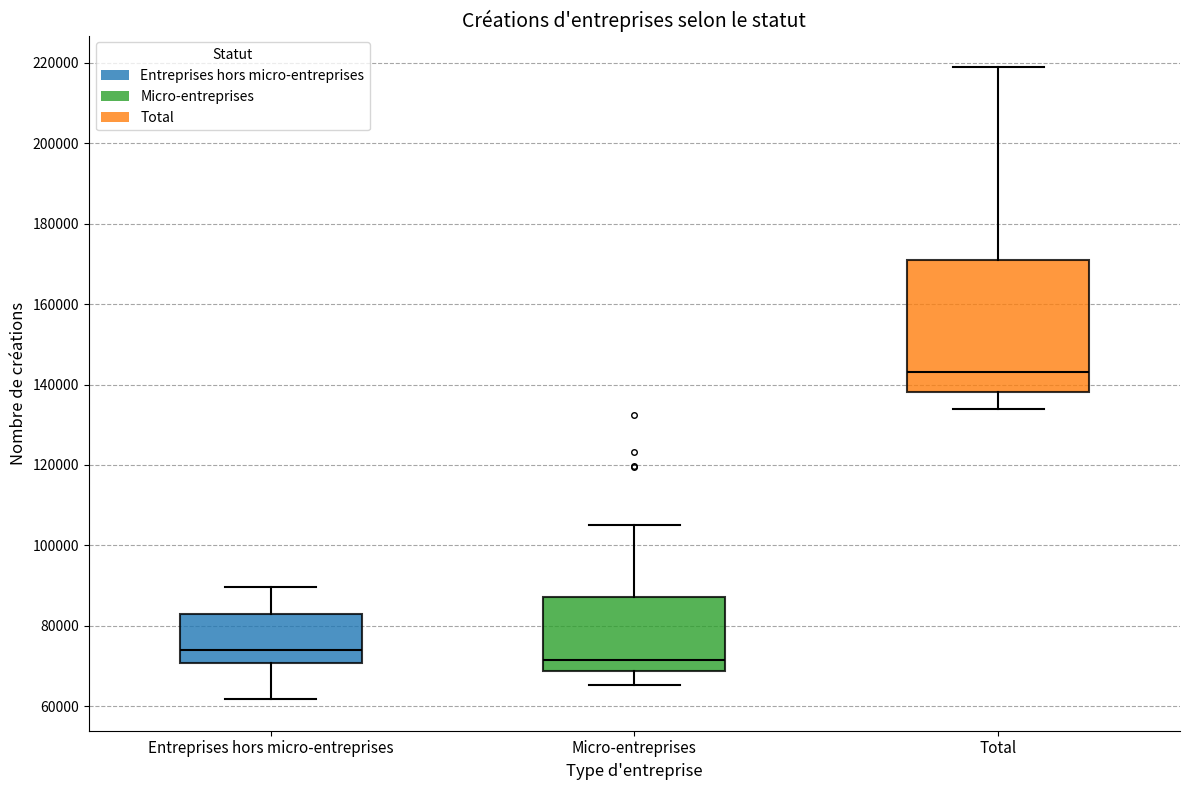

Where does the upper whisker of the box for Micro-entreprises end on the y-axis? The values are not printed on the chart, so give them approximately, as read against the axis.

104000